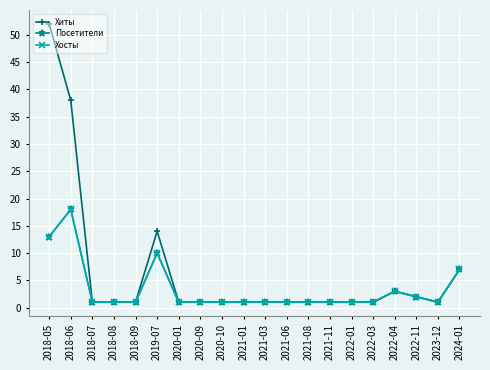

What is the sum of the Хосты values at 2019-07 and 2022-01?

11